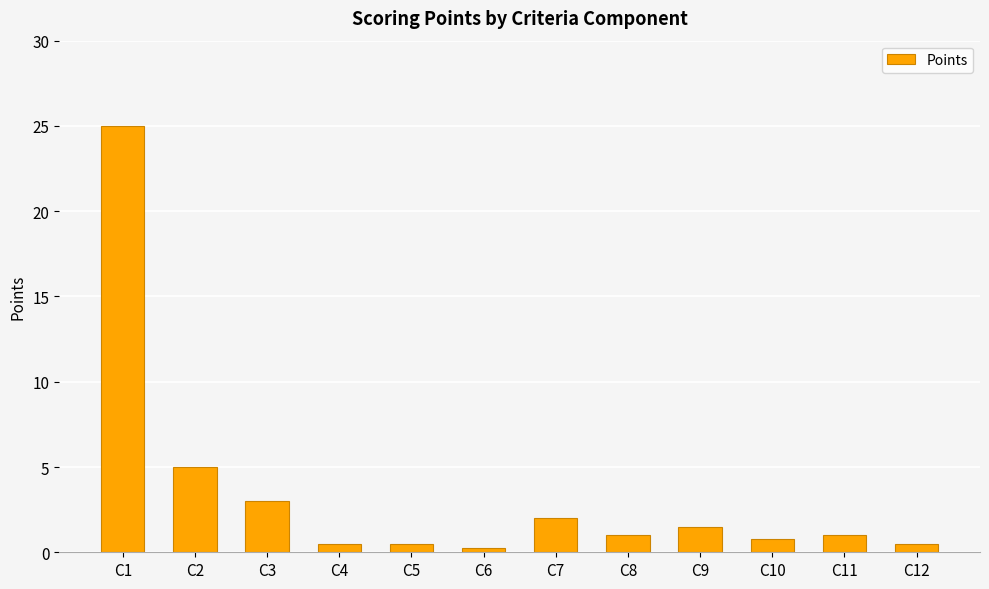

How many bars are there in total?

12